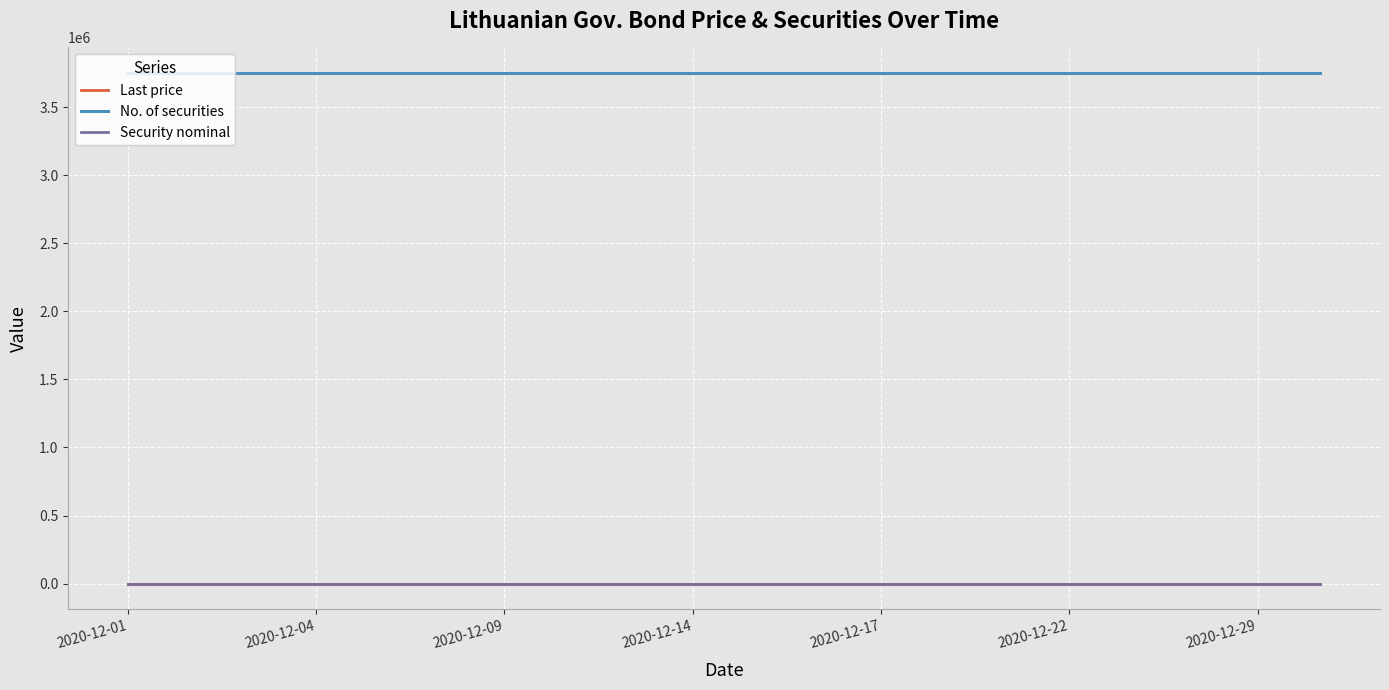

What is the maximum value for No. of securities?

3750000.0